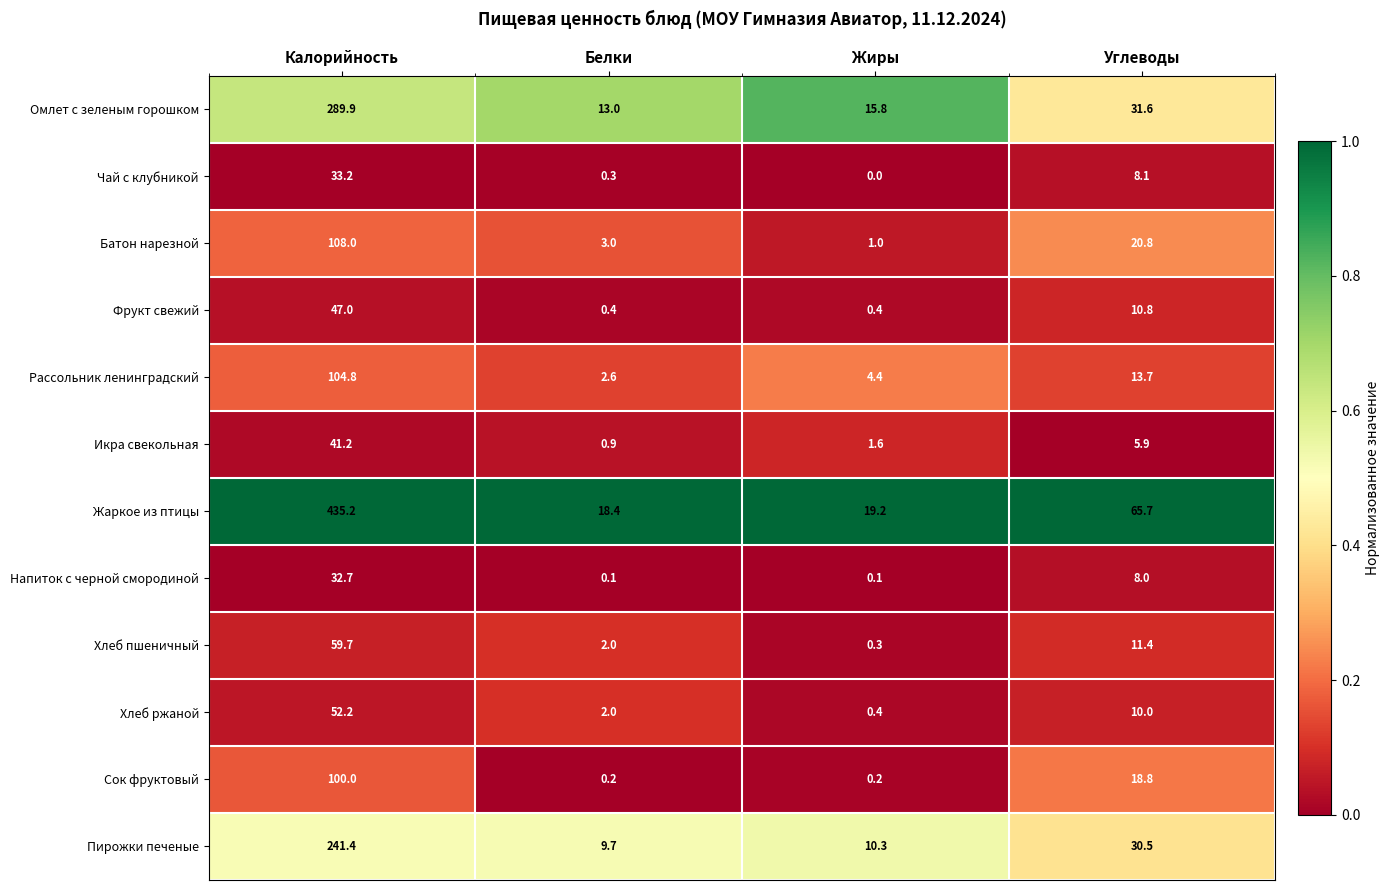

Read the Пирожки печеные value at Калорийность.

241.4